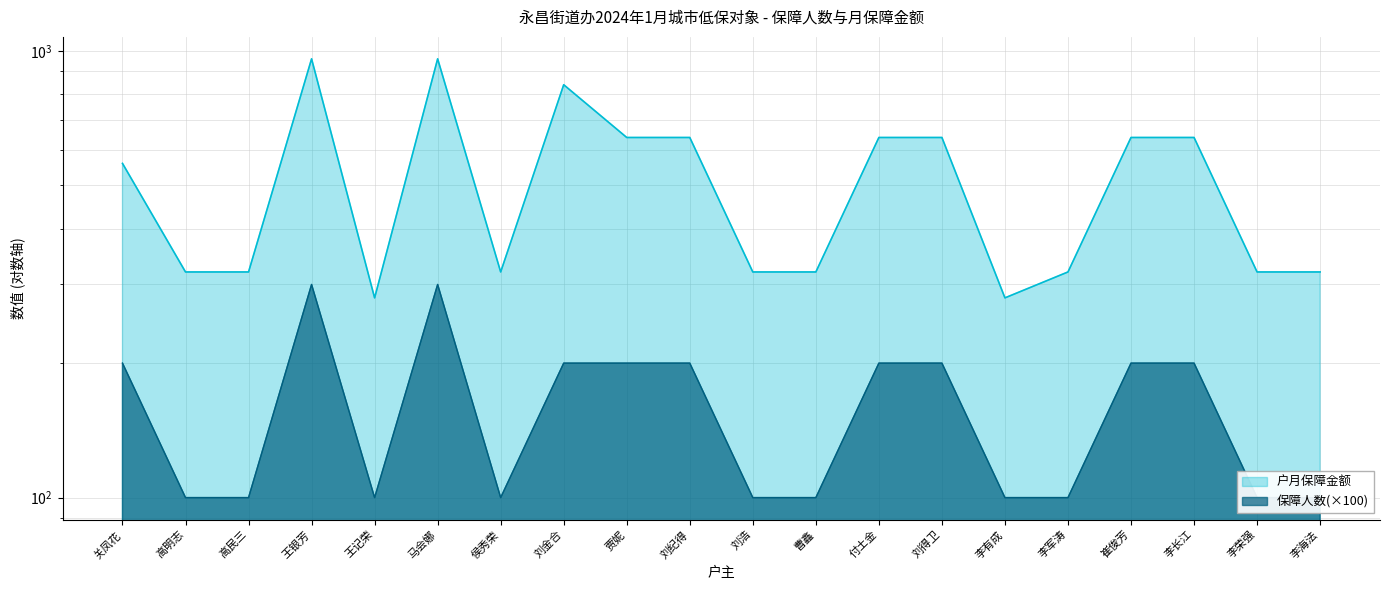

True or false: 户月保障金额 has more than 1 points higher than both neighbors.

True